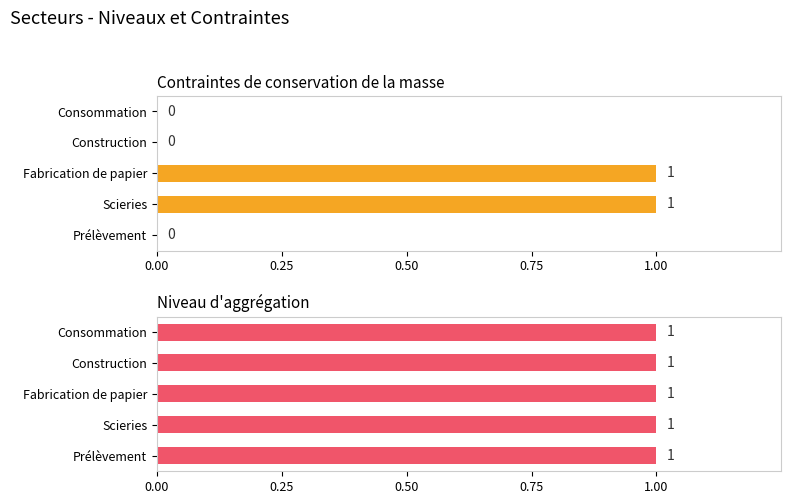

Rank the series by their maximum value, from highest to lowest.

Contraintes de conservation de la masse, Niveau d'aggrégation